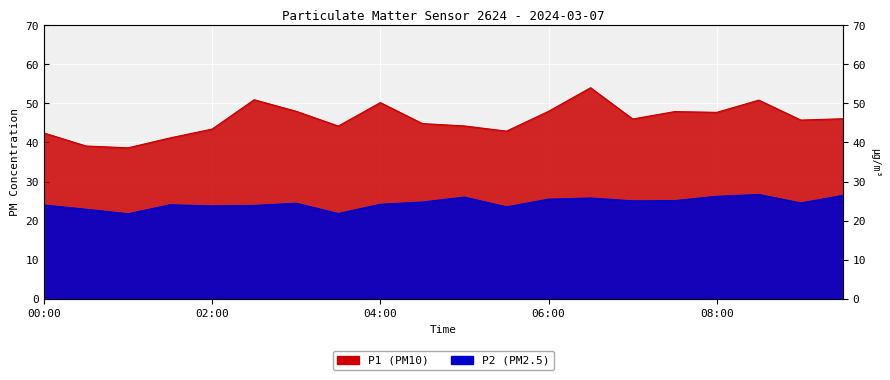

Between 06:30 and 08:30, which series saw the biggest shift?

P1